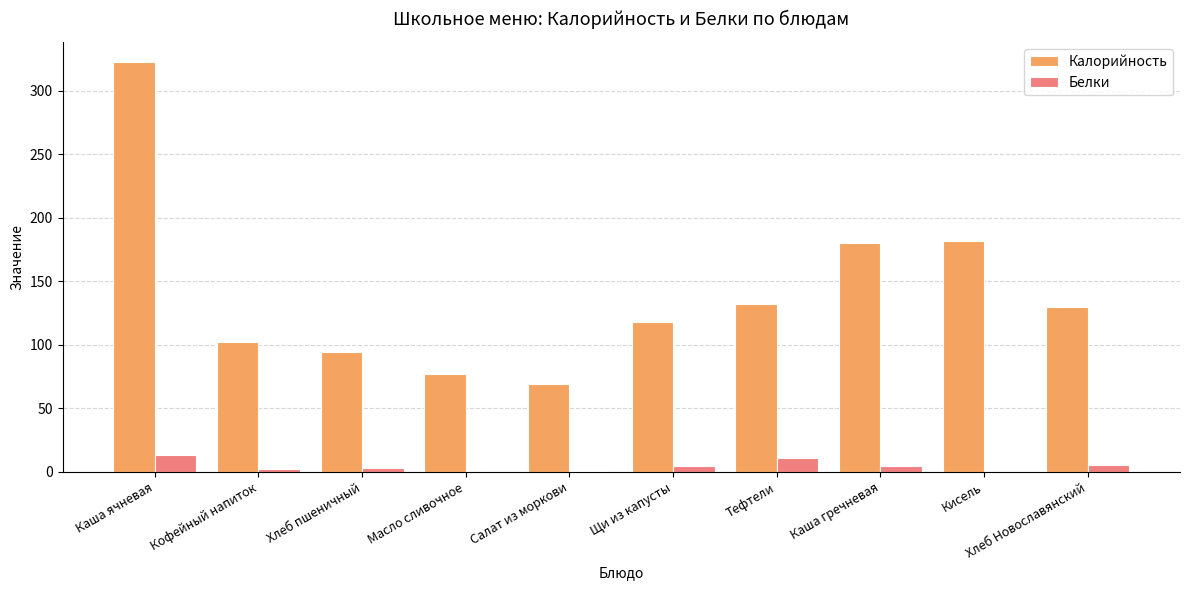

Are the bars horizontal?

No